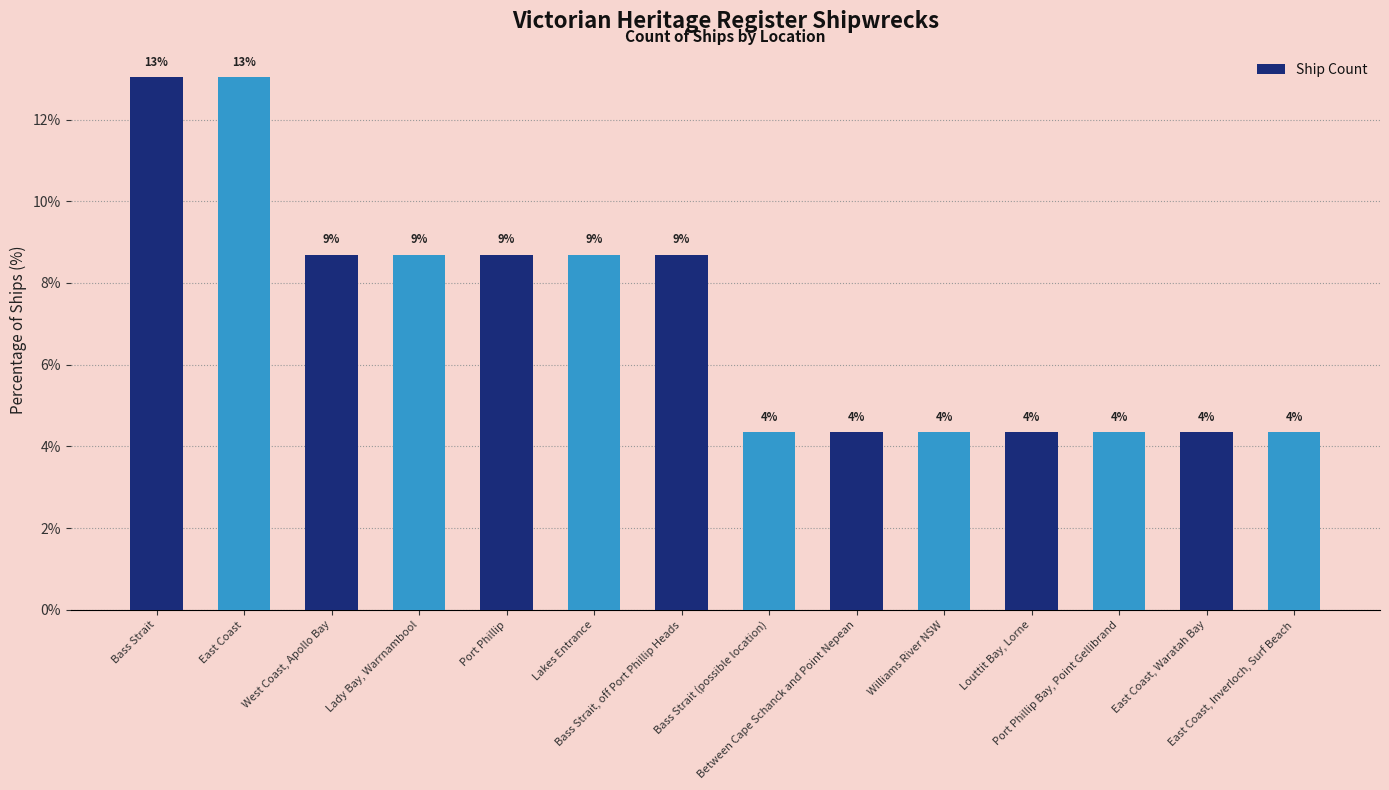

Are the bars horizontal?

No